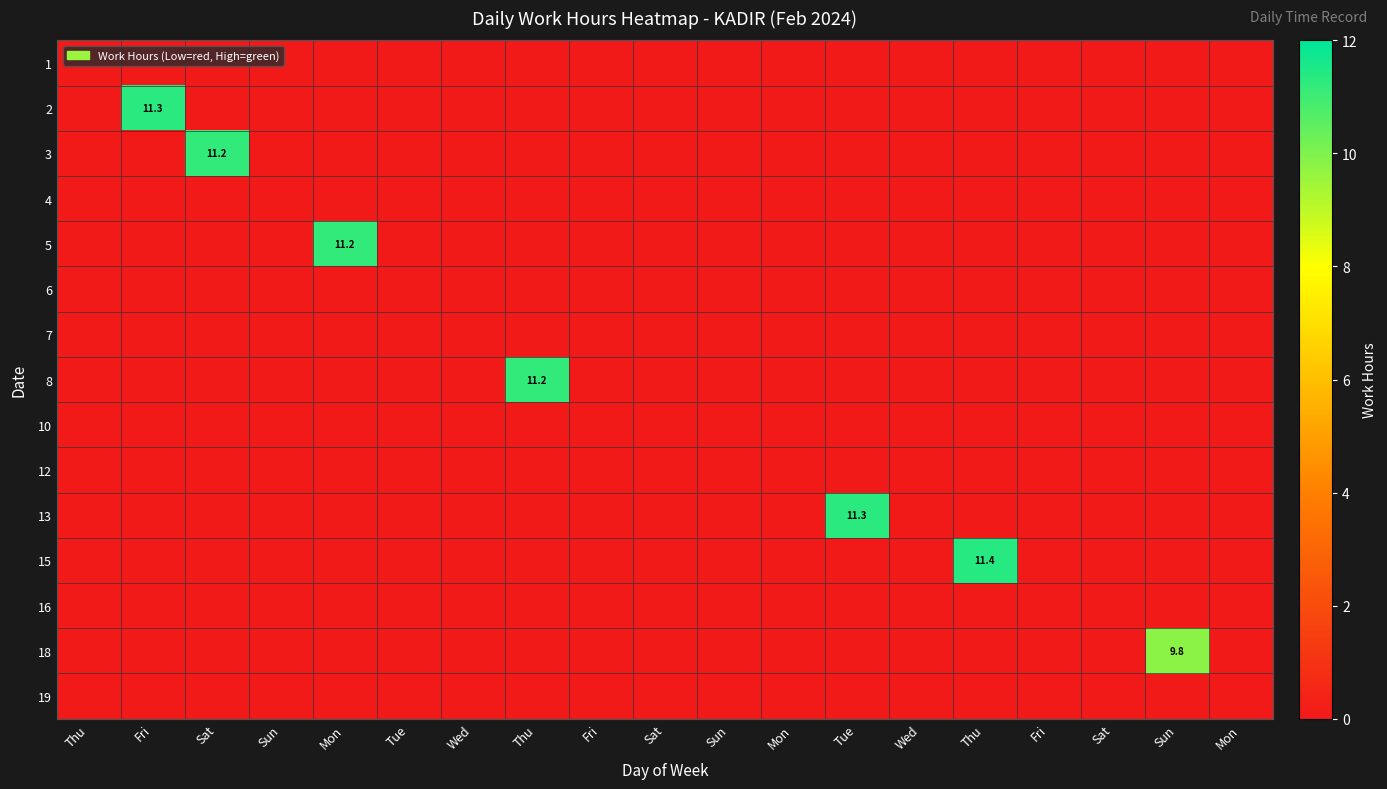

Is it true that 18 equals 0.0 at Mon?

True